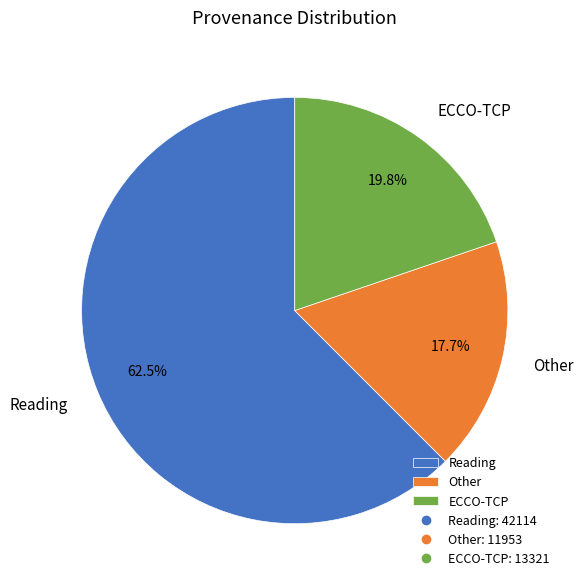

Combined, what portion of the pie is ECCO-TCP and Reading?

82.3%